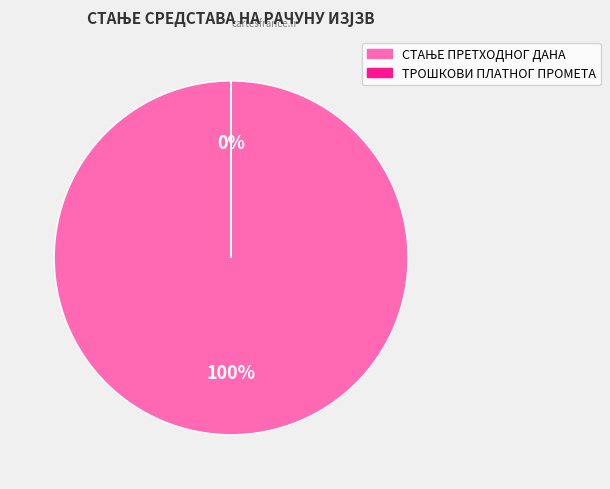

Which has a higher value, ТРОШКОВИ ПЛАТНОГ ПРОМЕТА or СТАЊЕ ПРЕТХОДНОГ ДАНА?

СТАЊЕ ПРЕТХОДНОГ ДАНА